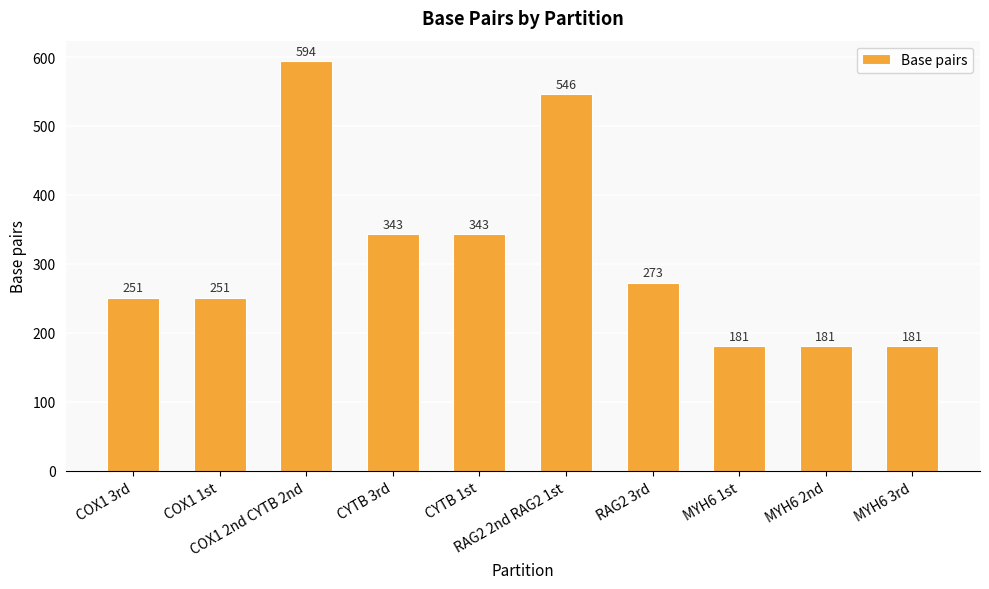

Count the values in the range 181 to 343.

8